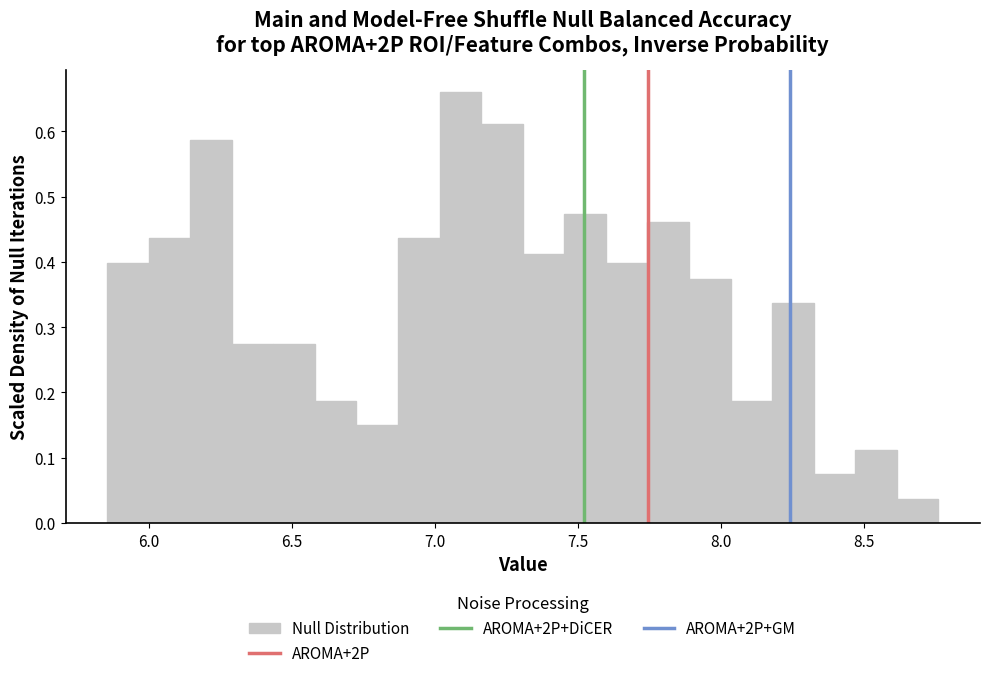

Read against the x-axis, roughly where is the centre of the tallest bar?

7.10